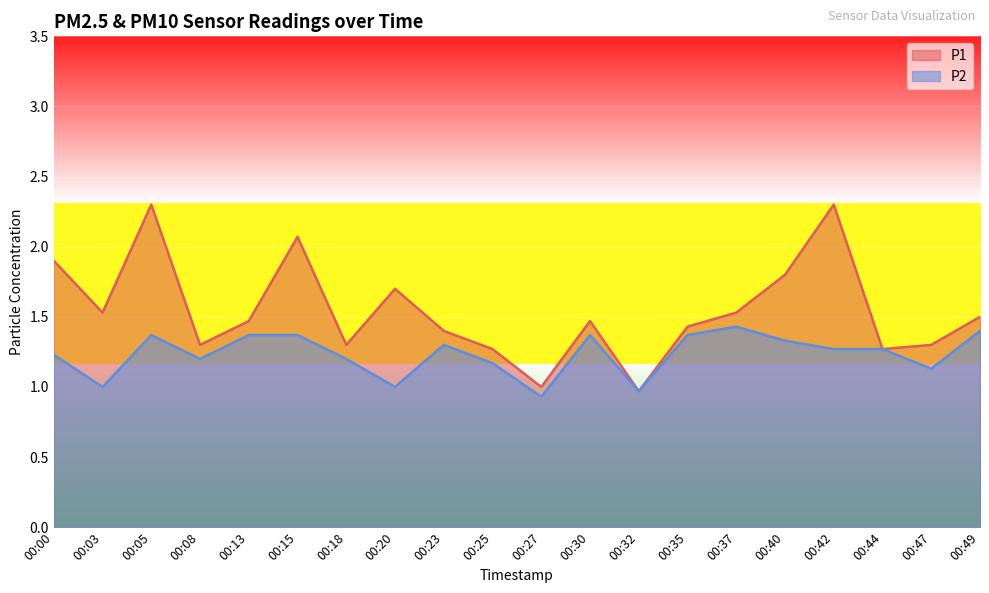

The P2 series shows 1.9 at 00:42. True or false?

False